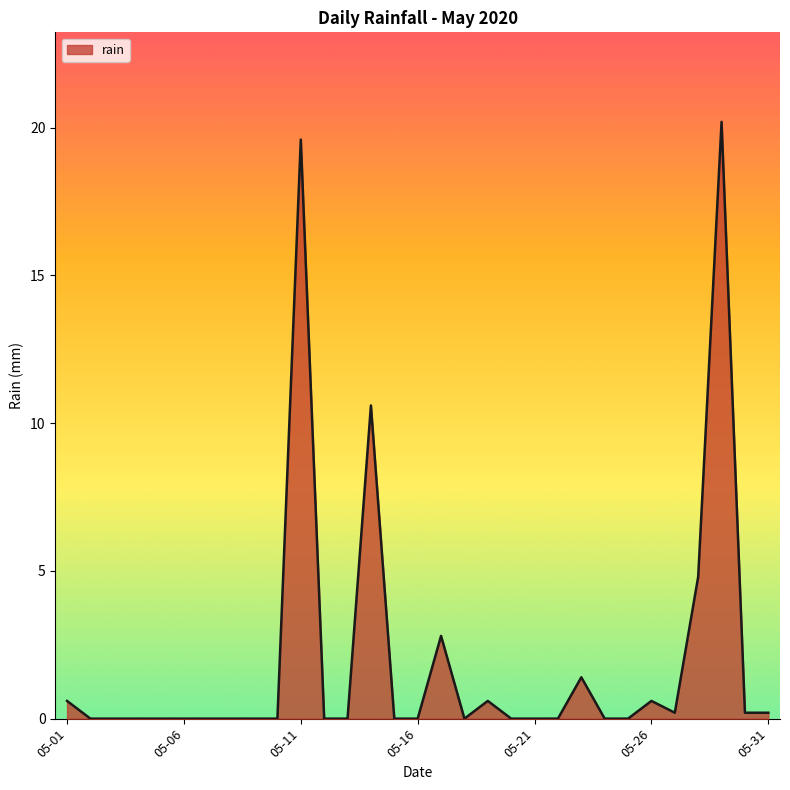

What is the average value?

2.0